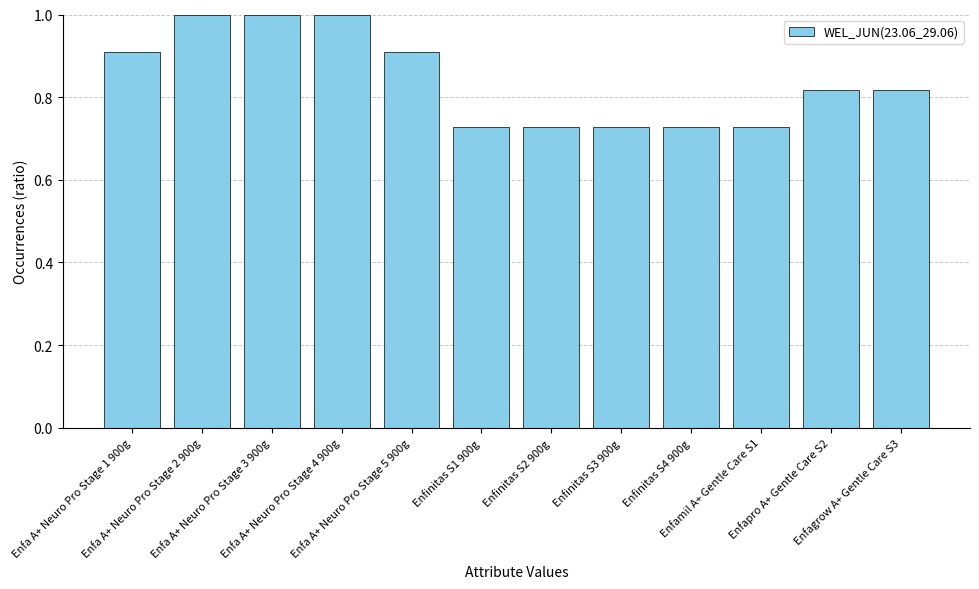

What is the maximum value shown in the chart?

1.0